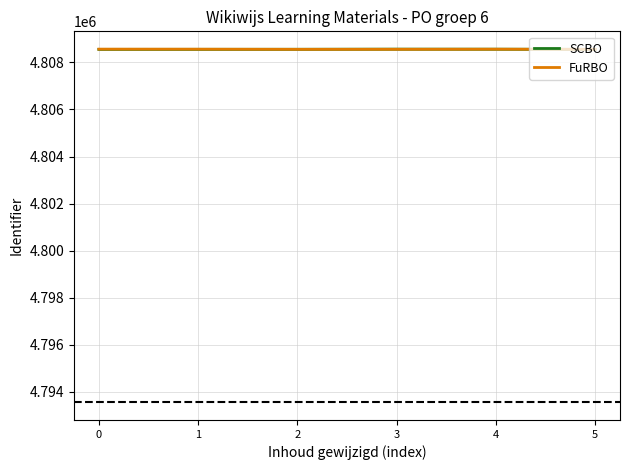

Where is SCBO nearest to the value 4808559?

2